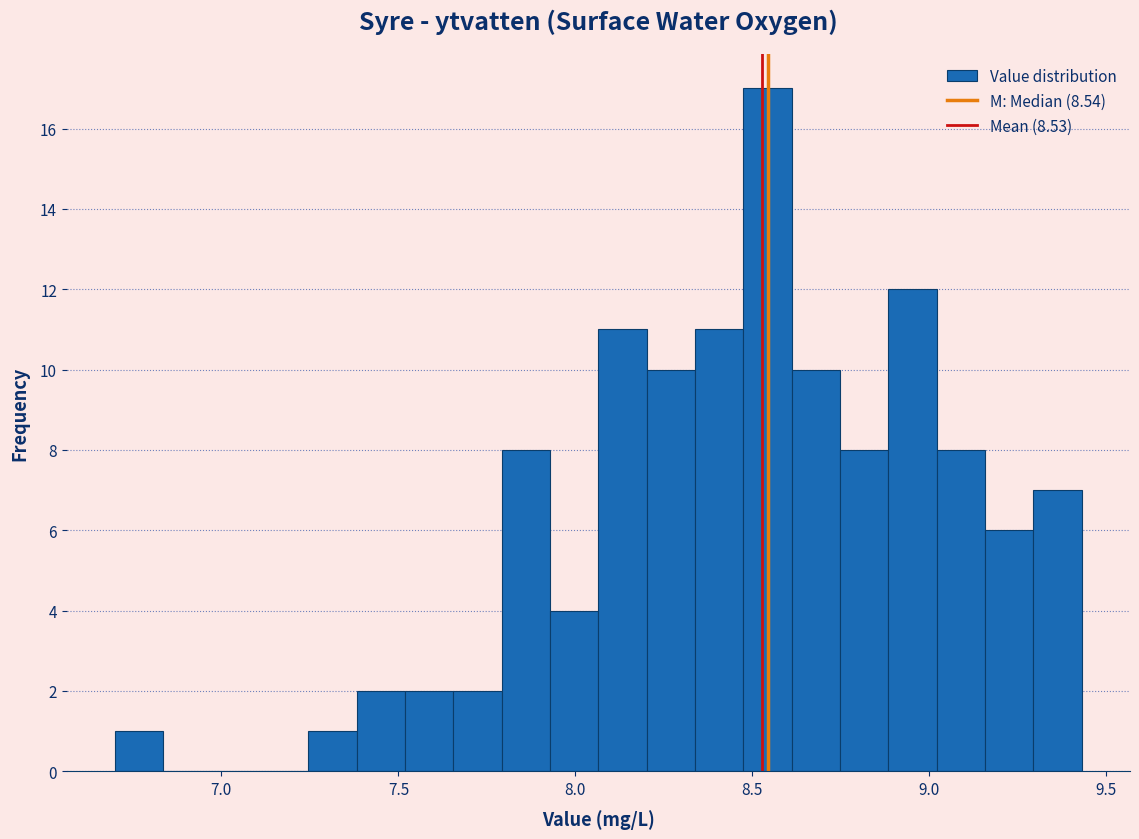

Read against the x-axis, roughly where is the centre of the tallest bar?

8.55